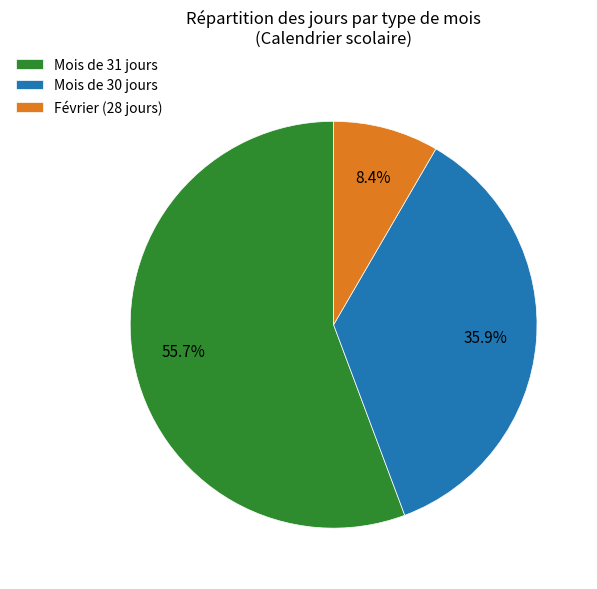

Combined, what portion of the pie is Mois de 31 jours and Mois de 30 jours?

91.6%